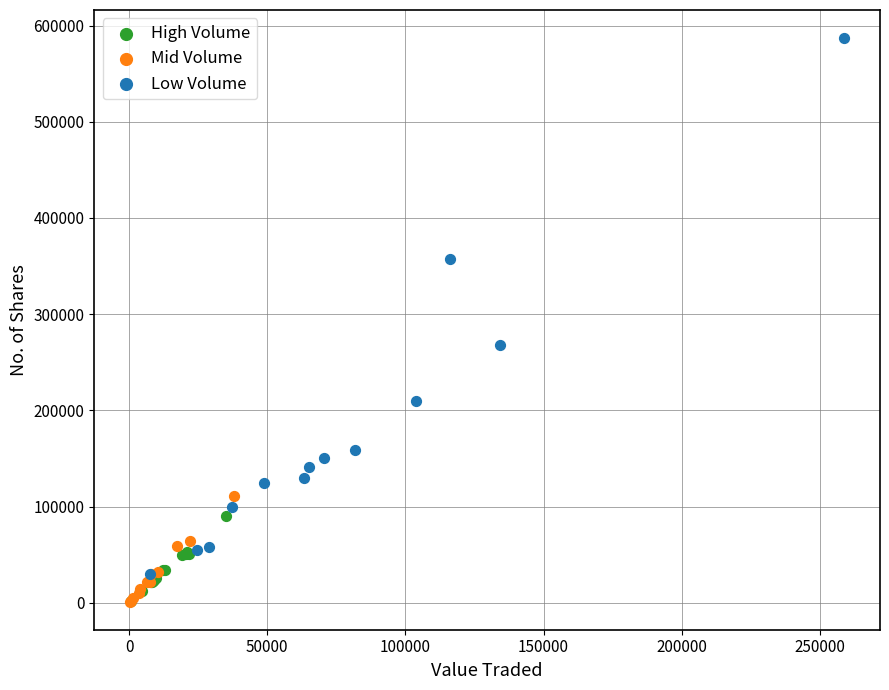

Which series contains the highest Y value?

Low Volume